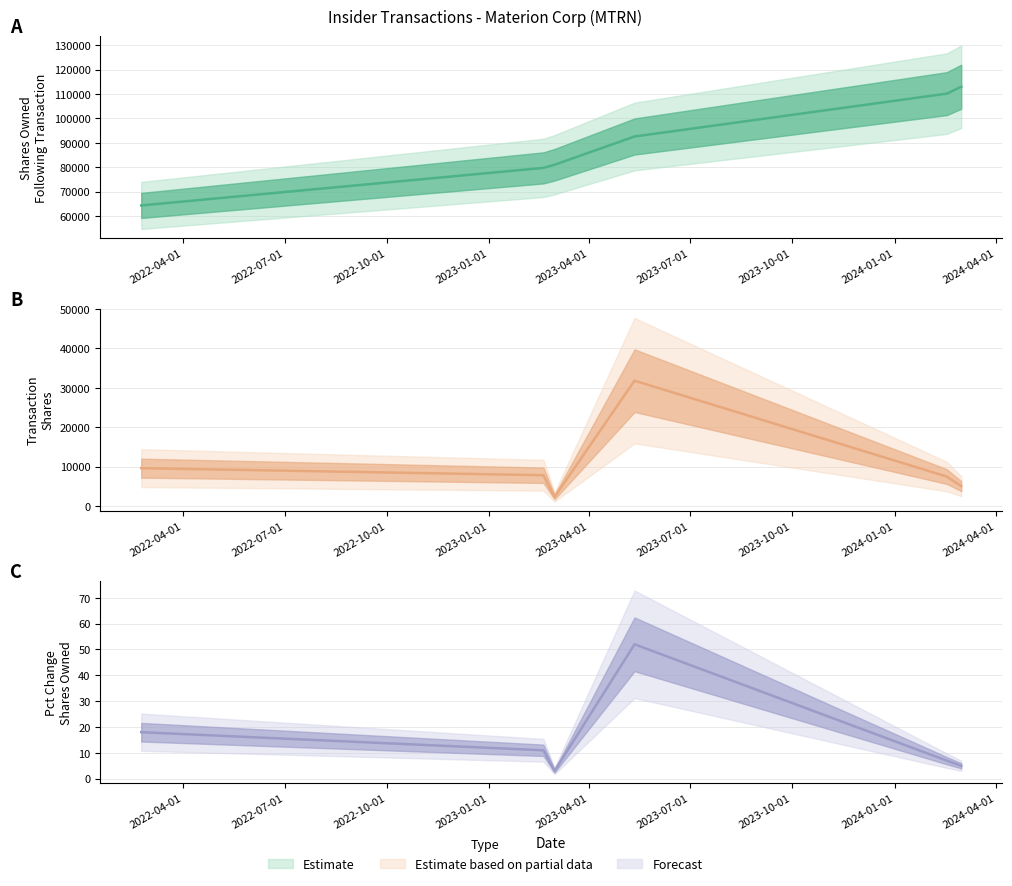

What is the label of the 4th point from the right?

2023-03-01